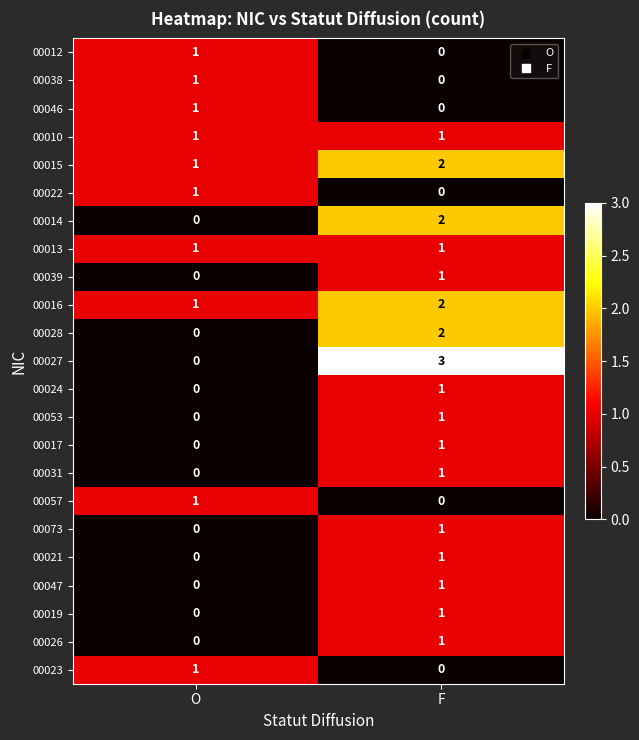

The 00024 series shows 1 at F. True or false?

True